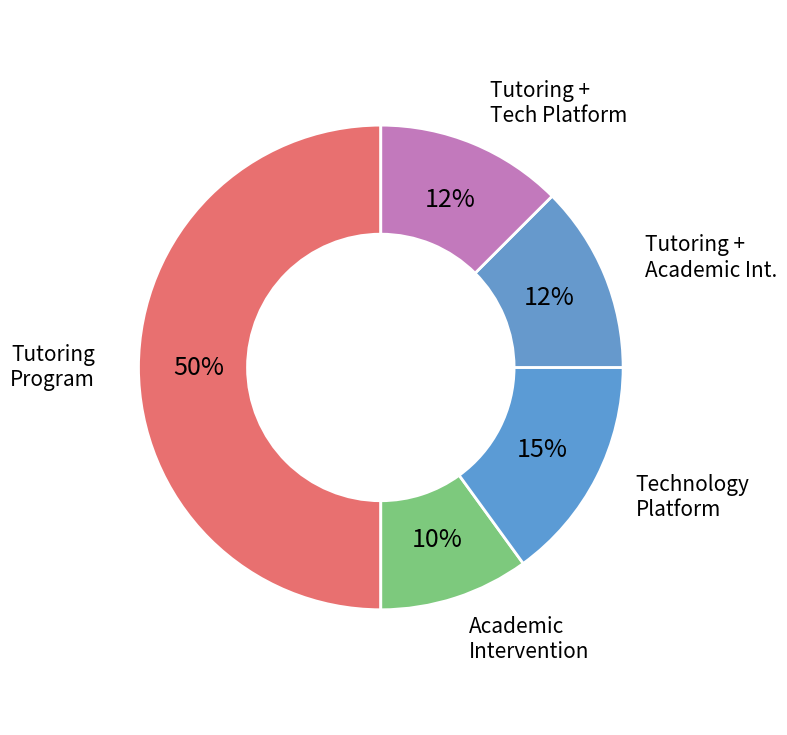

Is there any slice that represents more than half of the pie?

No